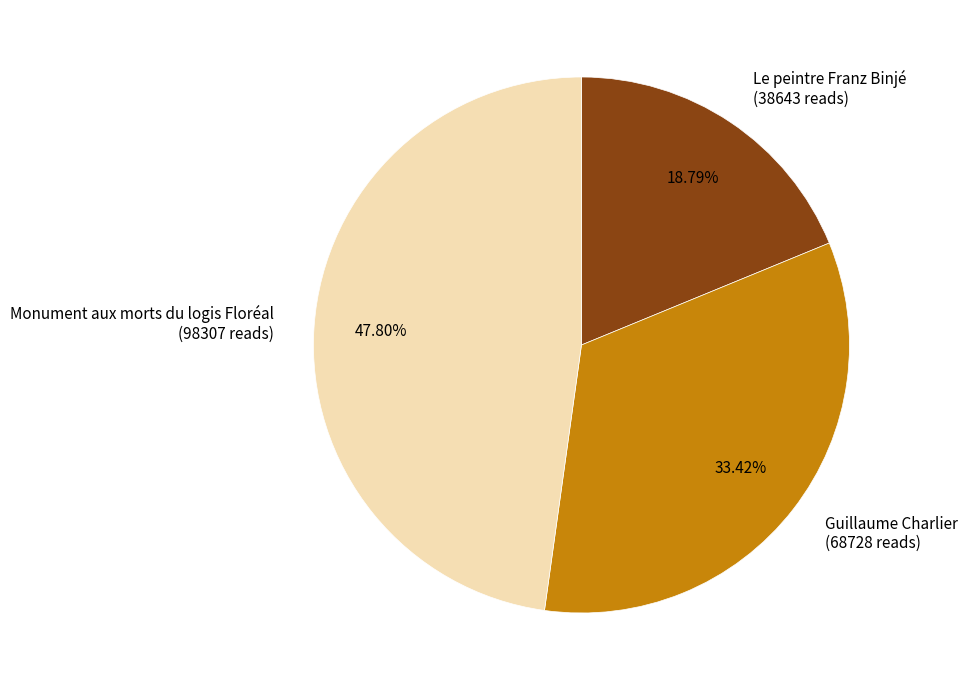

Does any single category account for the majority?

No